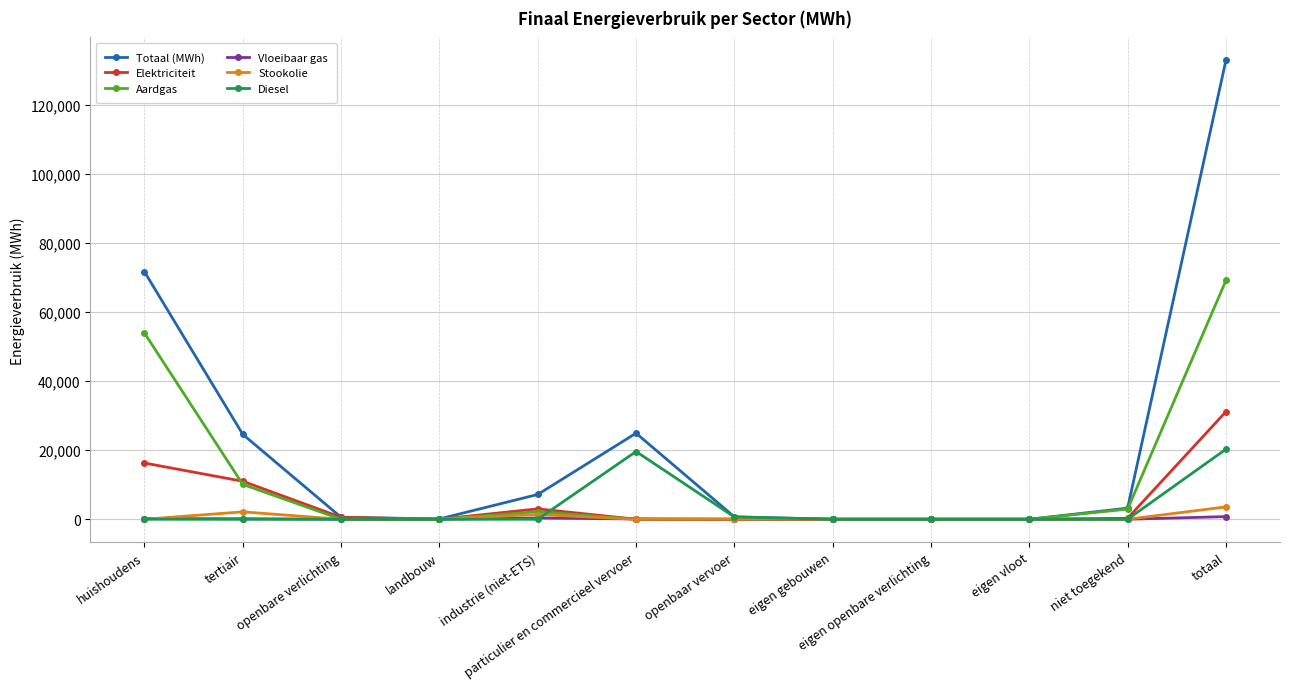

Which category has the highest value across all series?

totaal